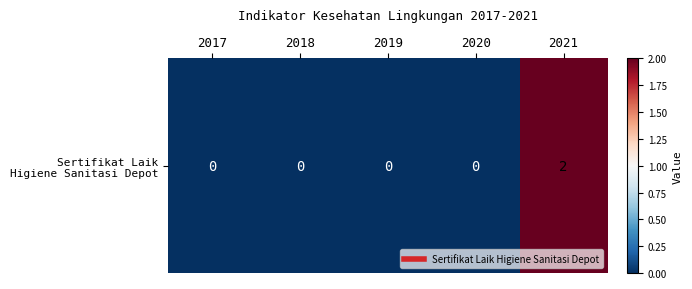

Between 2017 and 2019, which is larger?

2017